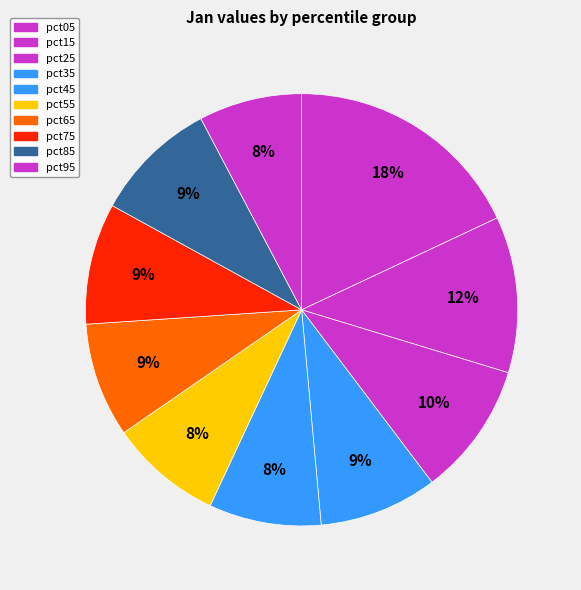

How many segments does this pie chart have?

10